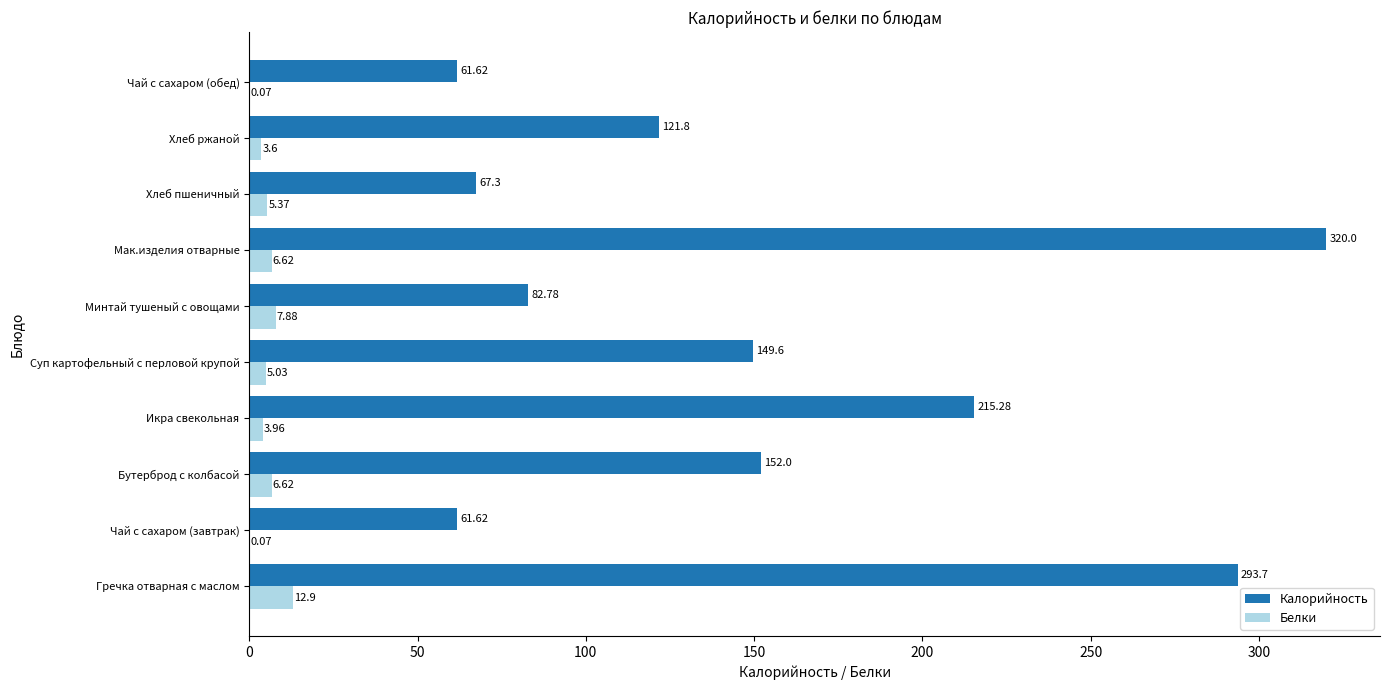

Between Гречка отварная с маслом and Чай с сахаром (завтрак), which series saw the biggest shift?

Калорийность